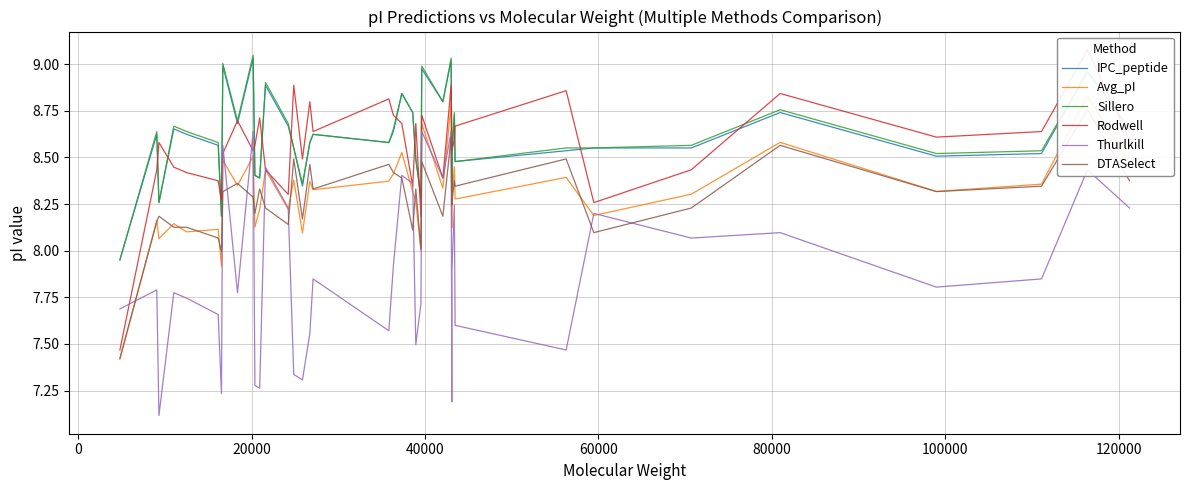

True or false: Thurlkill and IPC_peptide intersect in this chart.

False